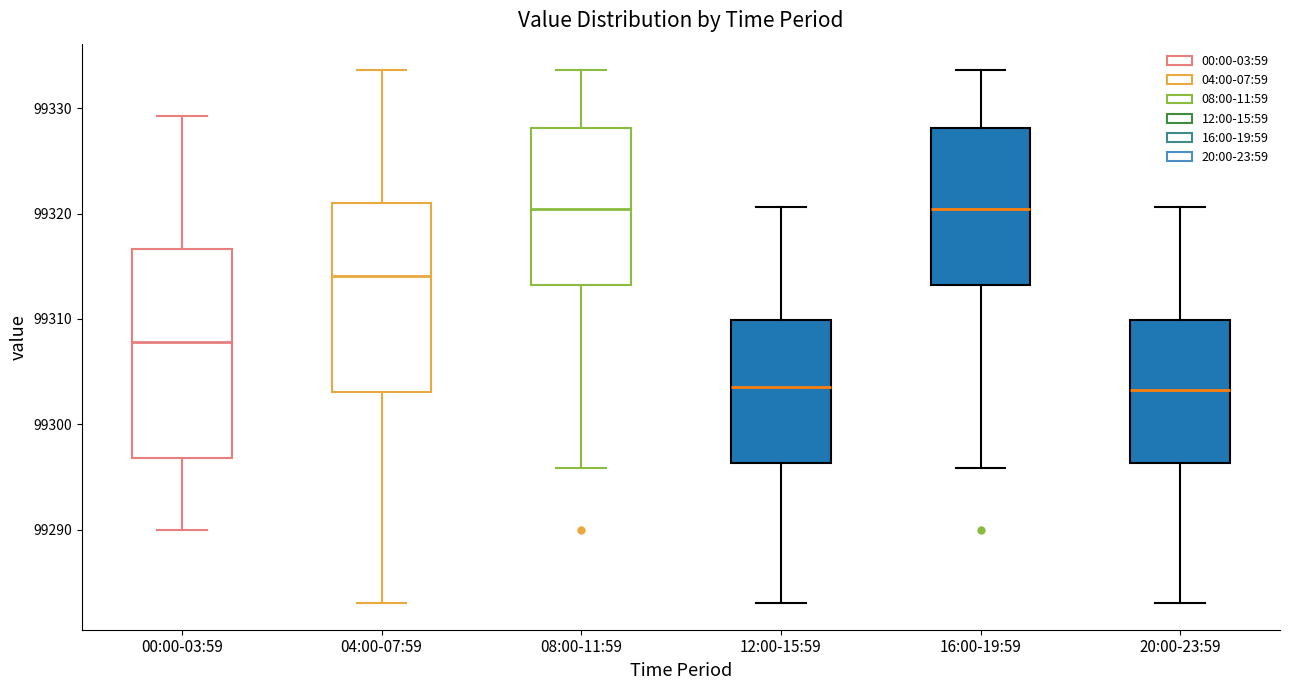

Where does the lower whisker of the box for 20:00-23:59 end on the y-axis? The values are not printed on the chart, so give them approximately, as read against the axis.

99283